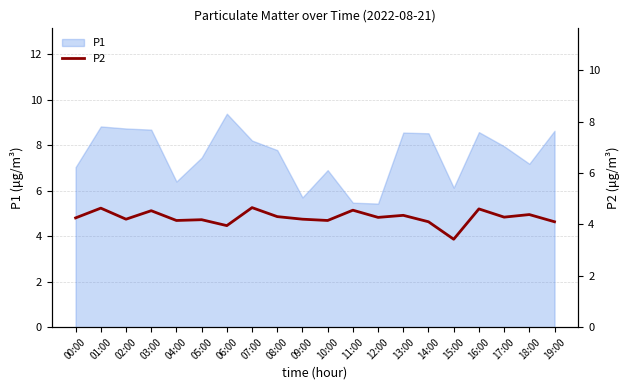

What is the minimum value for P1?

5.4